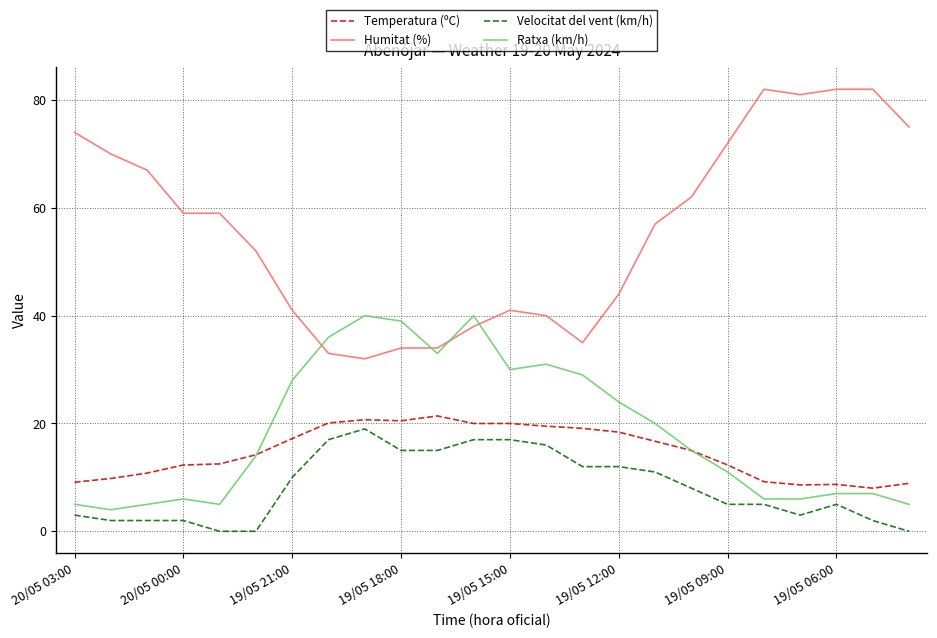

Which series has the widest spread of values?

Humitat (%)